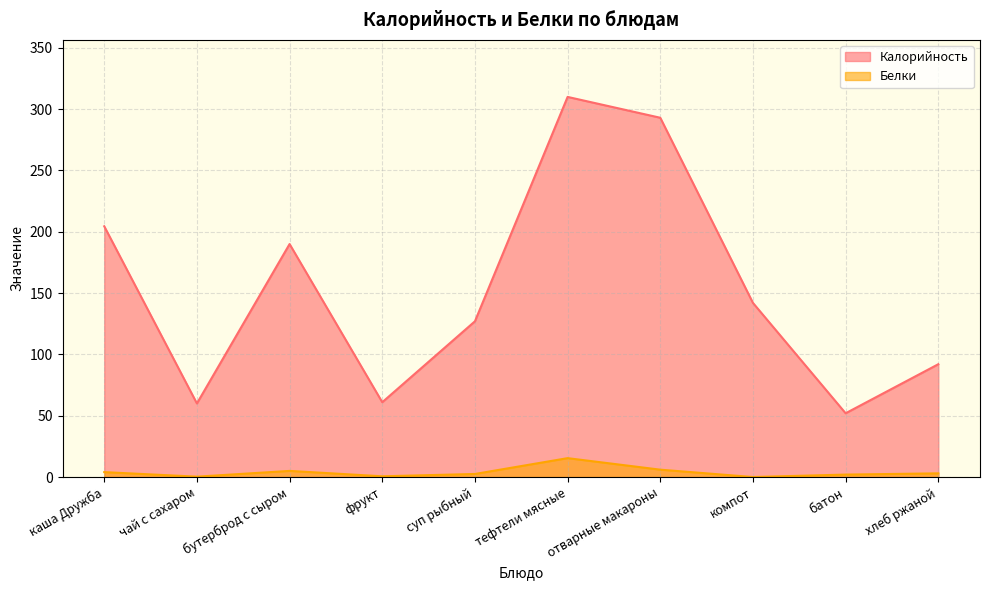

How many positive values does the Белки series have?

9